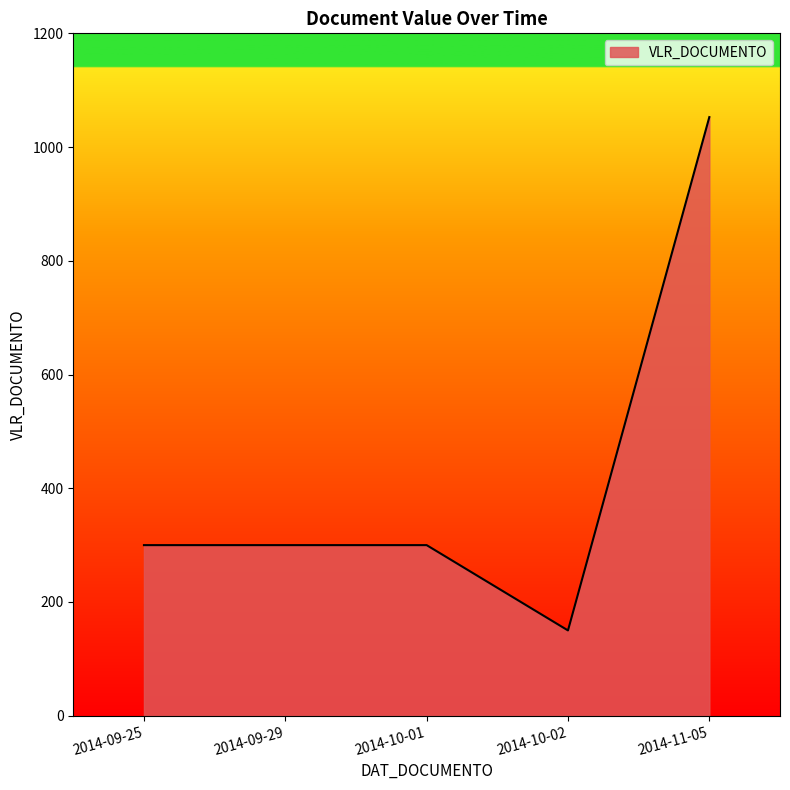

Does the chart have visible grid lines?

No